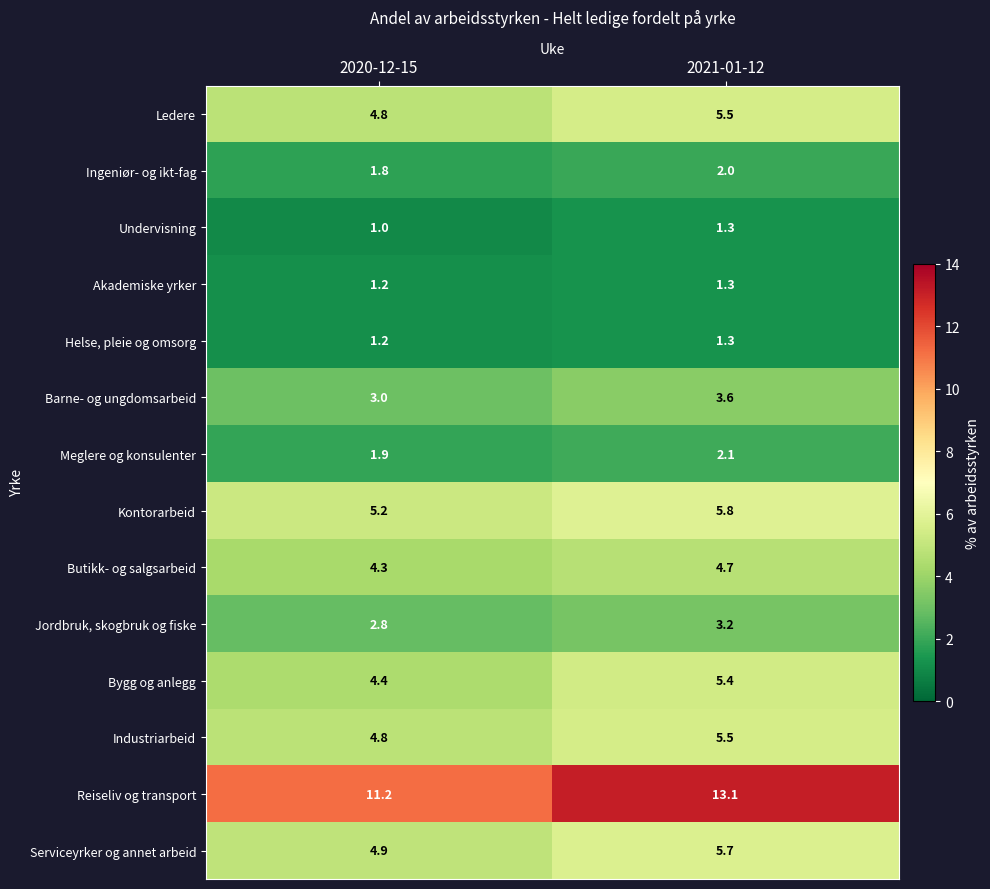

What is the minimum value shown in the chart?

1.0